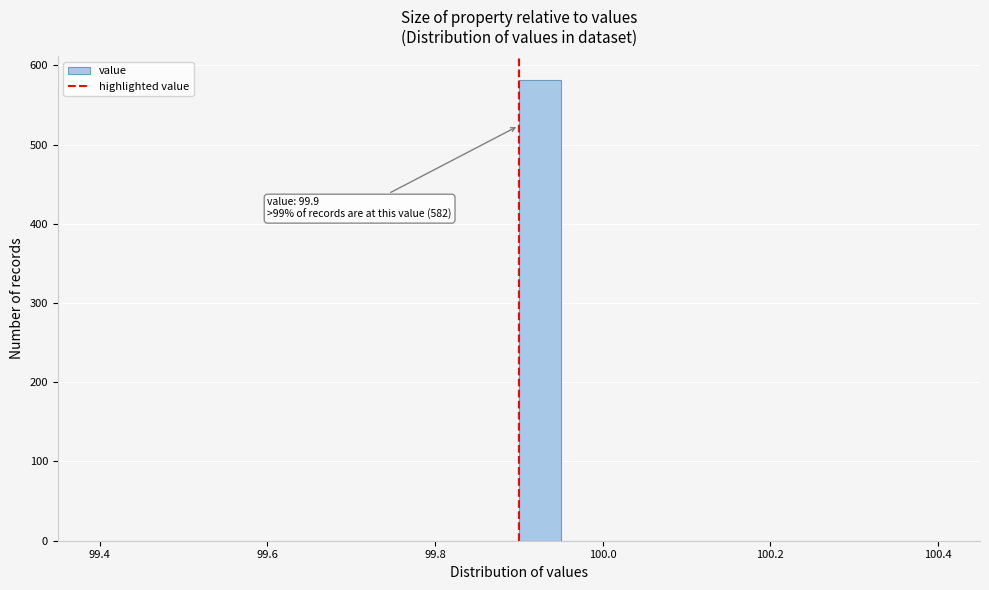

Around what value on the x-axis is the tallest bar? Give the approximate position of its centre, as read against the axis.

99.92